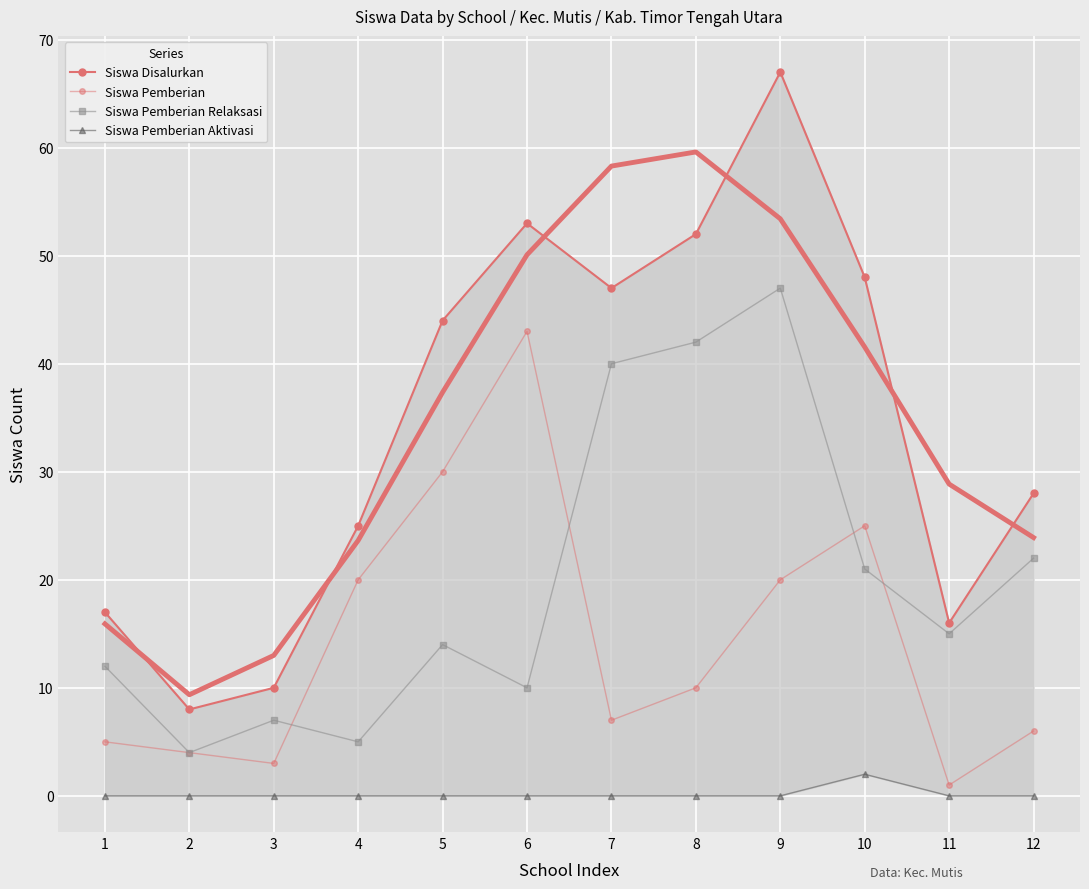

What is the sum of the Siswa Pemberian Relaksasi values at 1 and 9?

59